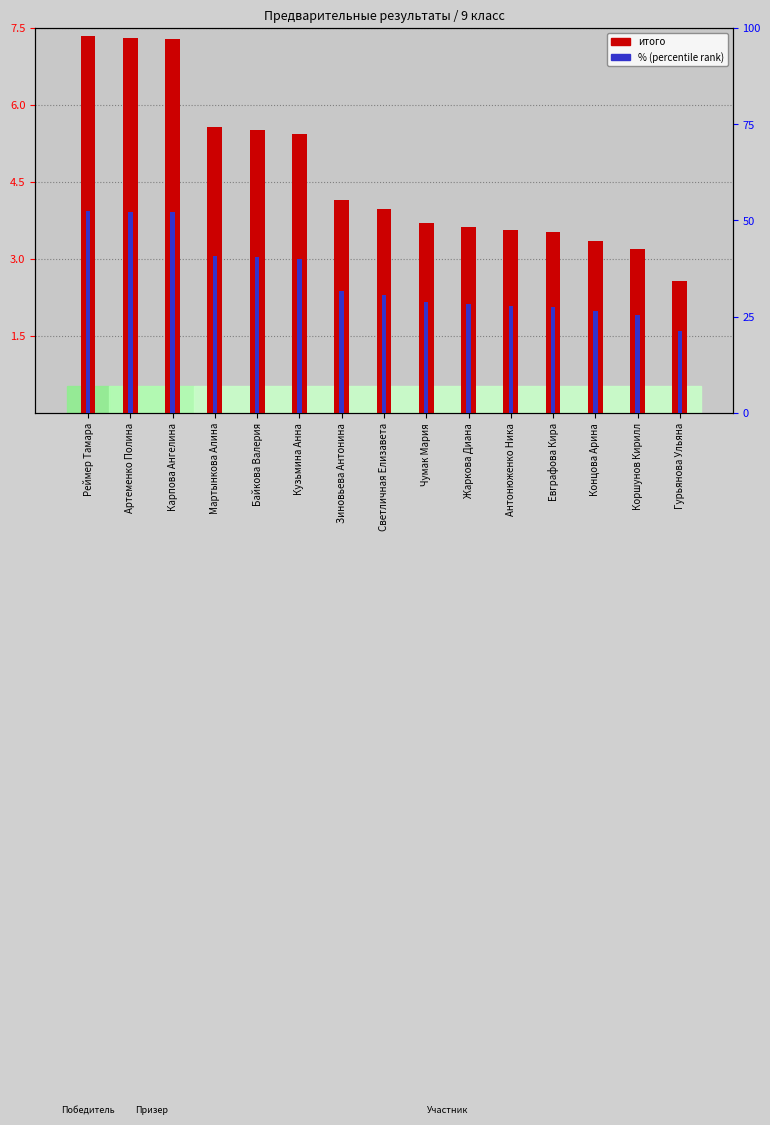

Reading right to left, extract all data points from this chart.

итого (score): Гурьянова Ульяна=2.6	Коршунов Кирилл=3.2	Концова Арина=3.4	Евграфова Кира=3.5	Антонюженко Ника=3.6	Жаркова Диана=3.6	Чумак Мария=3.7	Светличная Елизавета=4.0	Зиновьева Антонина=4.1	Кузьмина Анна=5.4	Байкова Валерия=5.5	Мартынкова Алина=5.6	Карпова Ангелина=7.3	Артеменко Полина=7.3	Реймер Тамара=7.3
% (percentile rank within the sample): Гурьянова Ульяна=21.2	Коршунов Кирилл=25.4	Концова Арина=26.4	Евграфова Кира=27.5	Антонюженко Ника=27.9	Жаркова Диана=28.2	Чумак Мария=28.7	Светличная Елизавета=30.5	Зиновьева Антонина=31.6	Кузьмина Анна=40.0	Байкова Валерия=40.5	Мартынкова Алина=40.9	Карпова Ангелина=52.1	Артеменко Полина=52.3	Реймер Тамара=52.5